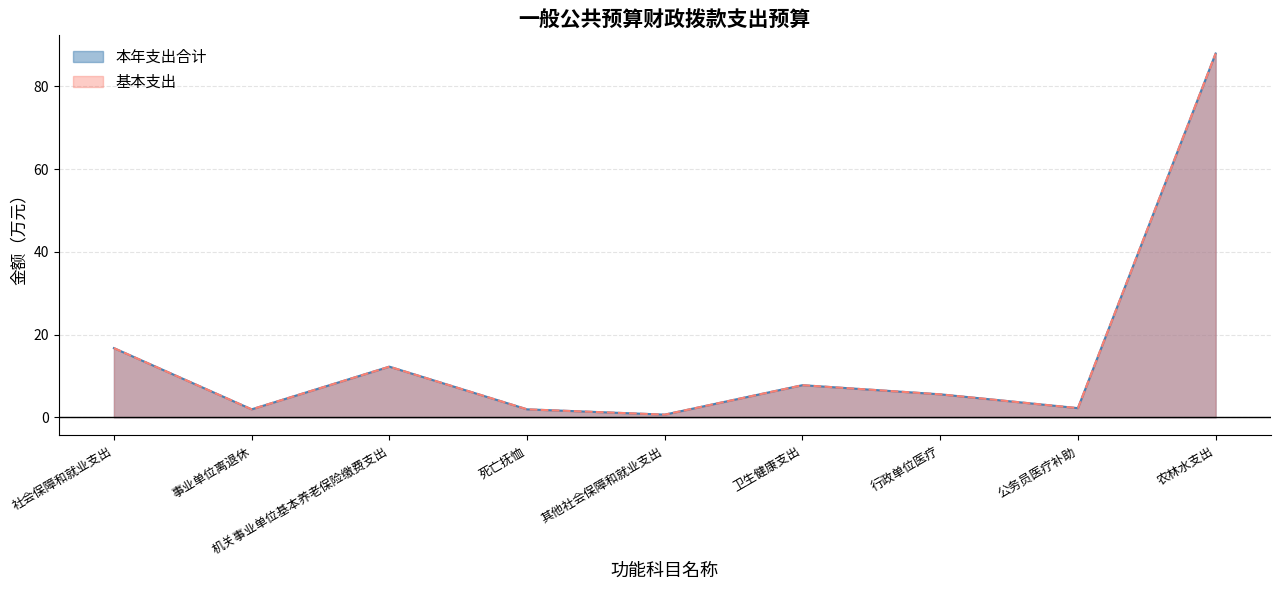

Where is the first local minimum for 本年支出合计?

事业单位离退休